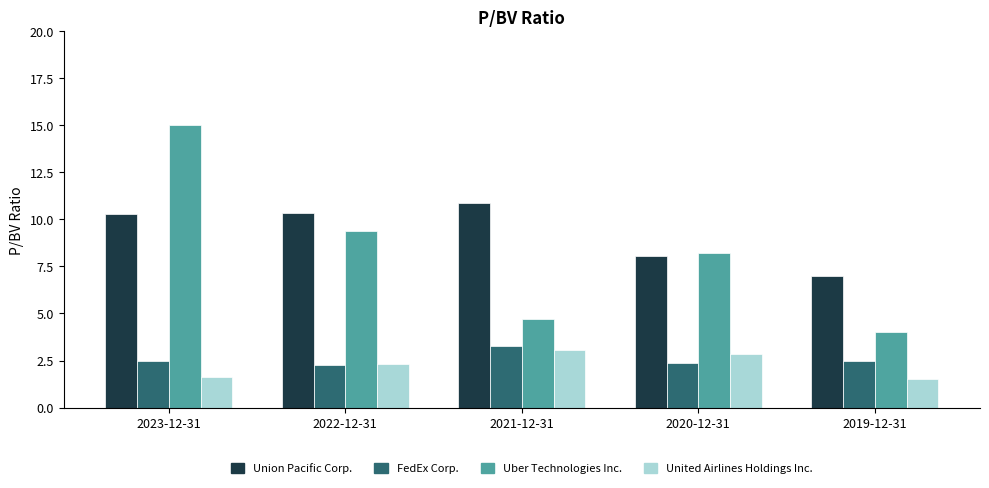

What position from the right is 2023-12-31?

5